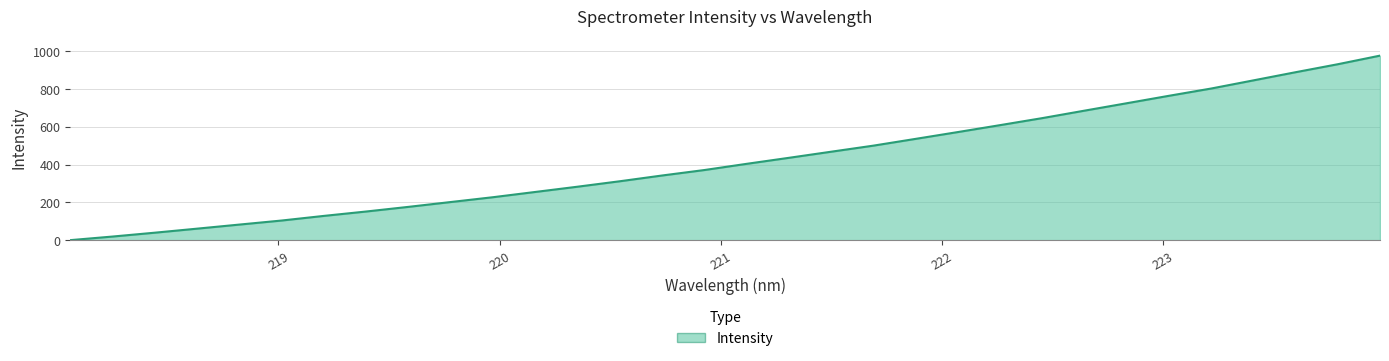

What is the difference between the maximum and minimum values?

976.0